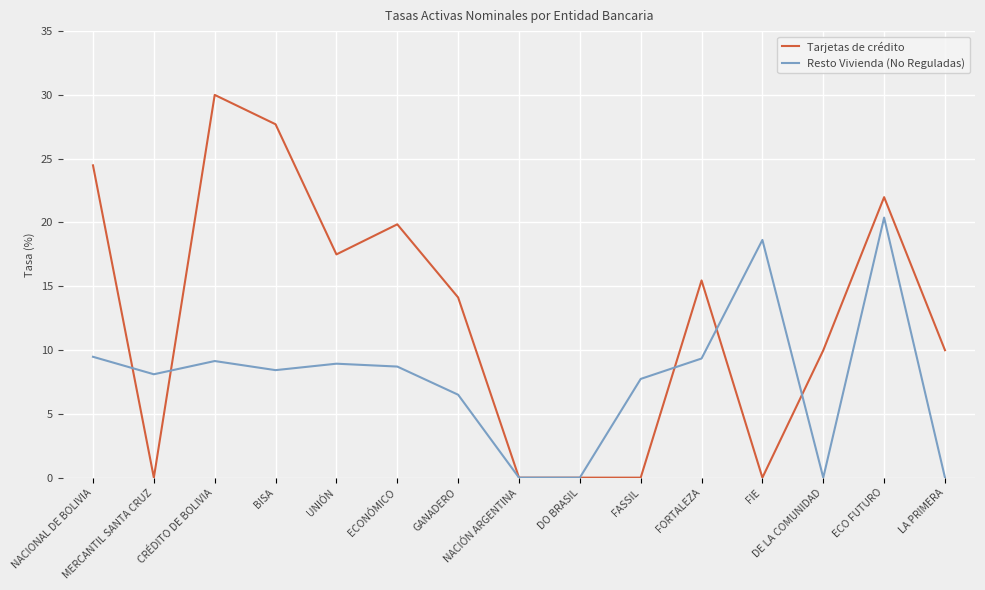

Which series has the widest spread of values?

Tarjetas de crédito